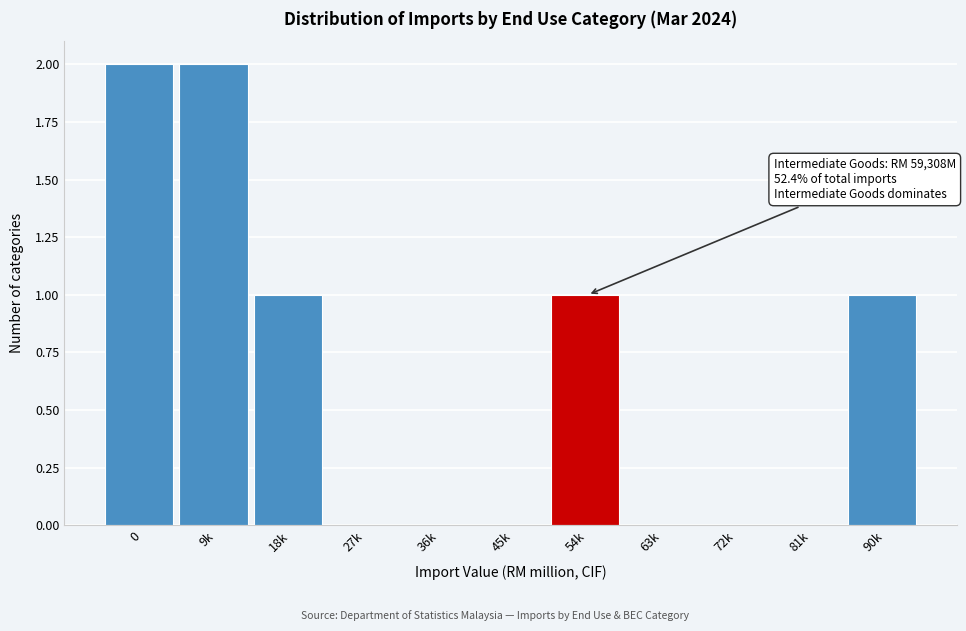

Reading left to right, what are all the values shown in this chart?

0=2	9k=2	18k=1	27k=0	36k=0	45k=0	54k=1	63k=0	72k=0	81k=0	90k=1